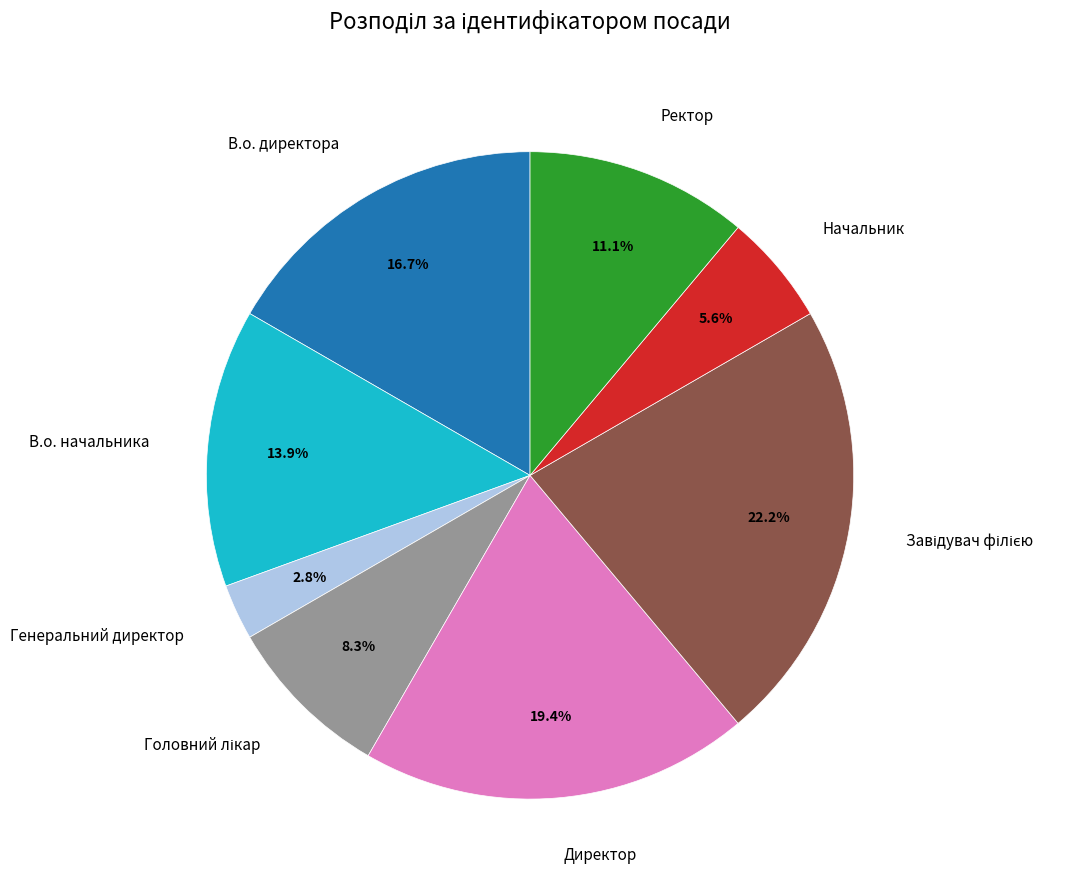

Count the number of slices in the pie.

8